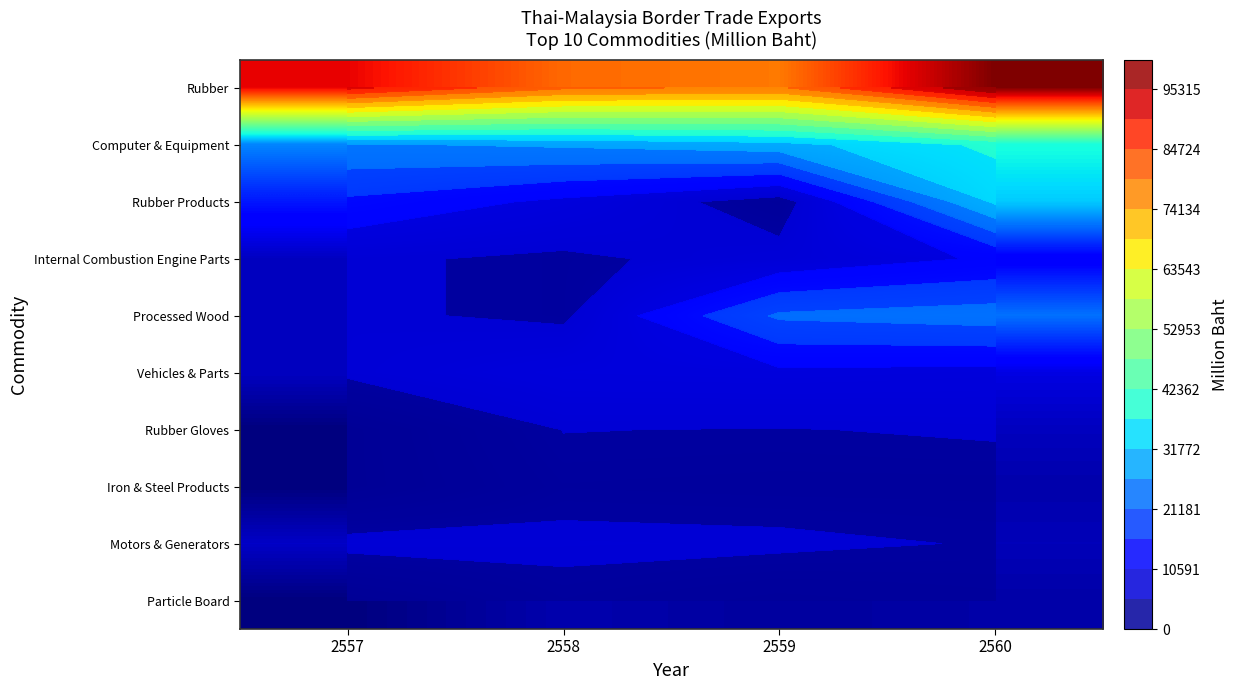

Which series has the largest total across all categories?

Rubber